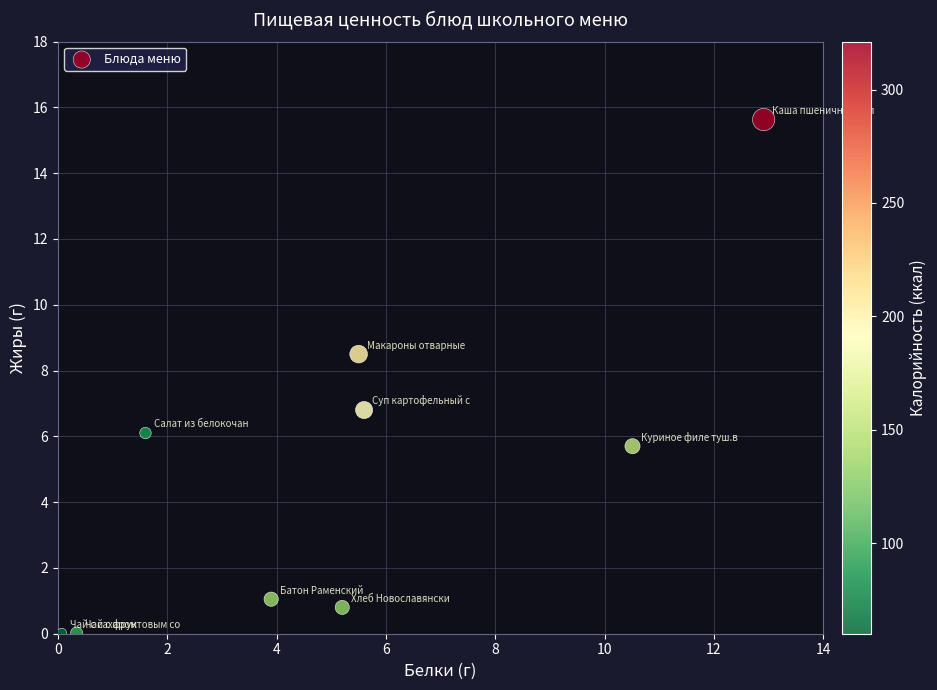

What is the range of Y values (max minus min)?

15.6